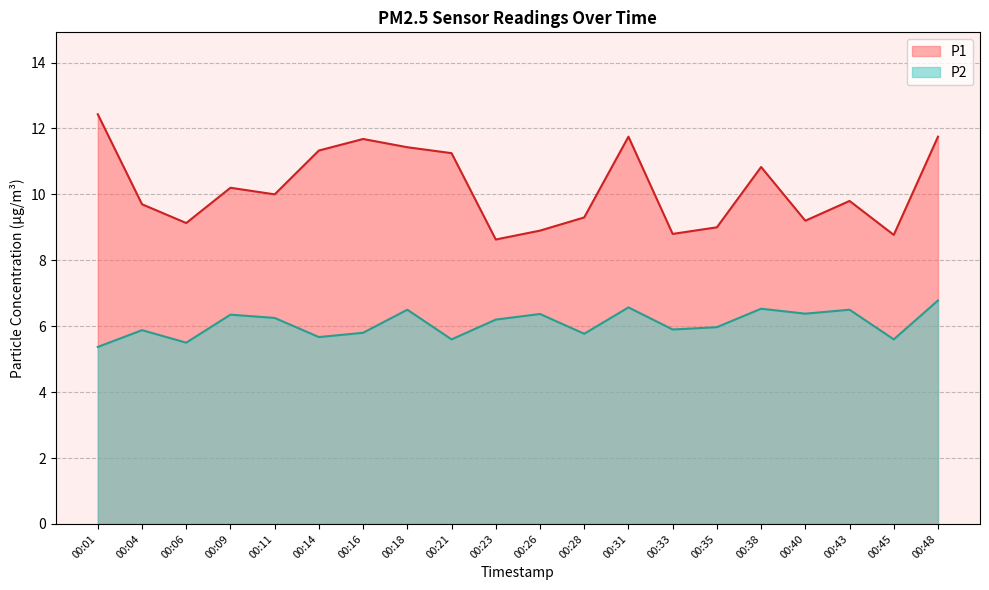

In P1, how many points are lower than both neighbors (excluding endpoints)?

6